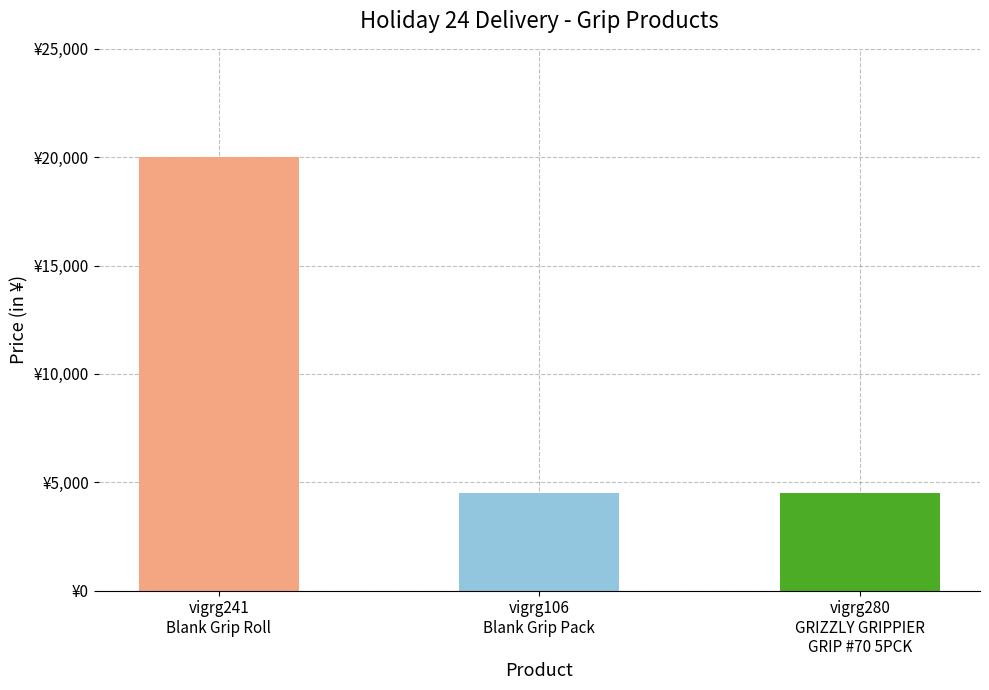

What is the sum of all values?

29000